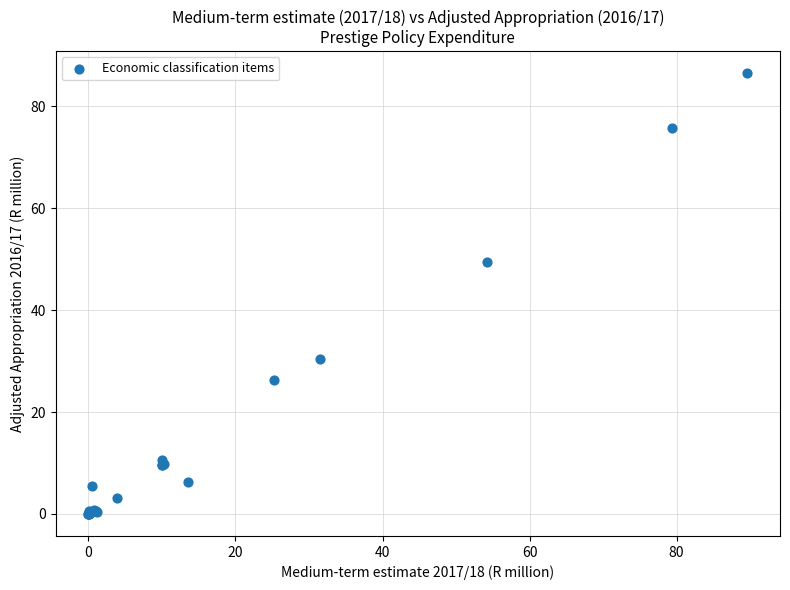

What Y value in the scatter plot is closest to 43?

49.5